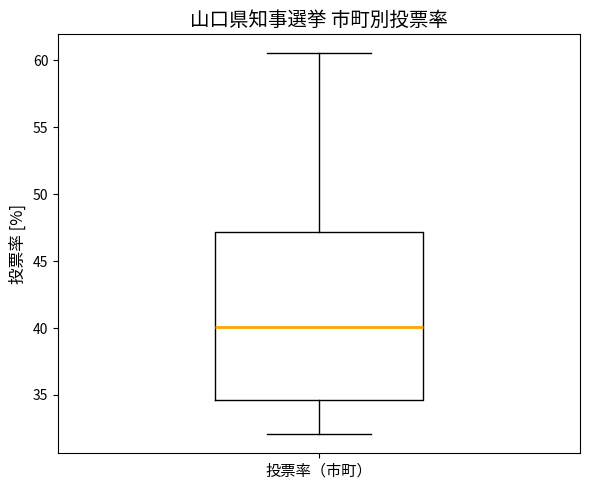

Read this box plot against the y-axis: the position of the median line, the range covered by the box, and the ends of both whiskers. The values are not printed on the chart, so give them approximately, as read against the axis.

median 40.0, box 34.5 to 47.0, whiskers 32.0 to 60.5